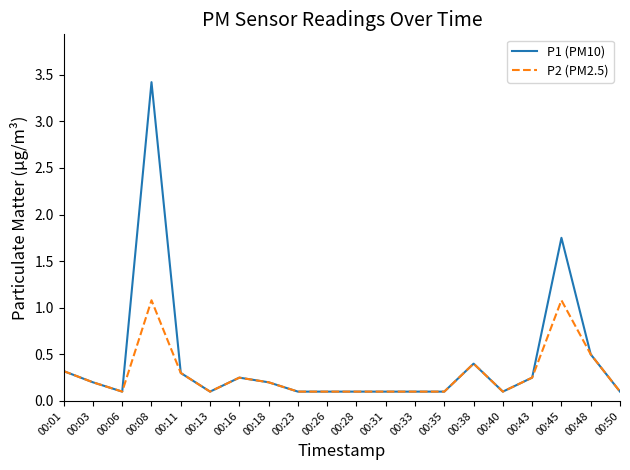

At which label is P1 (PM10) closest to 1?

00:48